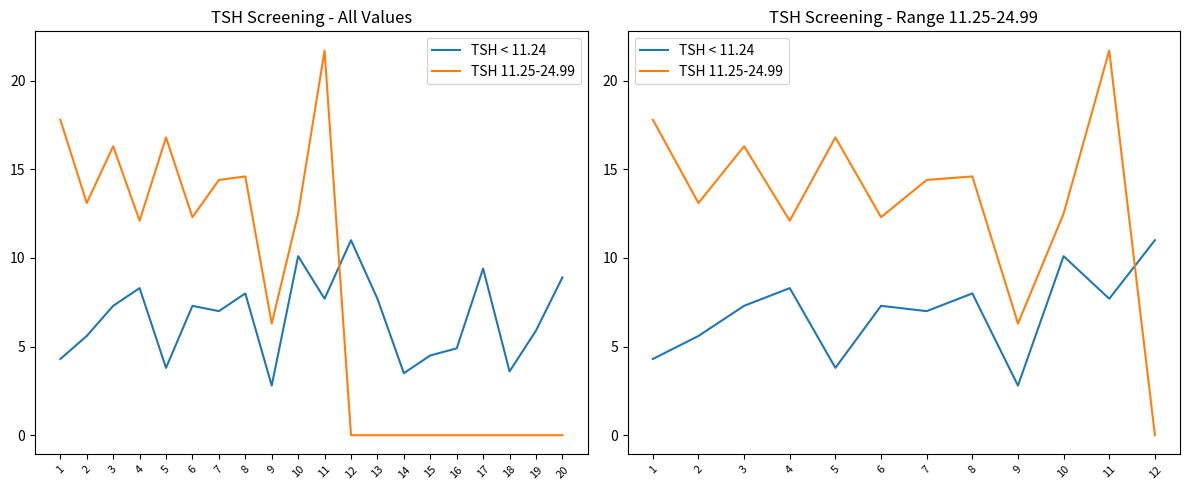

What is the difference between the maximum and second lowest values in the TSH < 11.24 series?

7.2